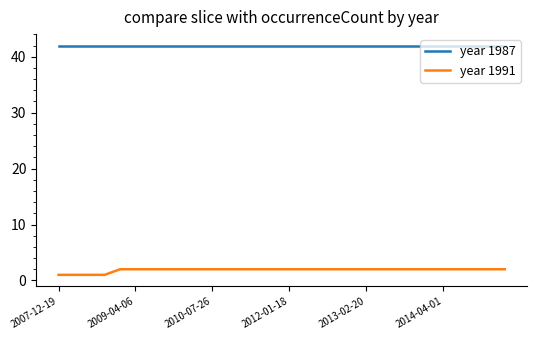

Rank the series by their maximum value, from highest to lowest.

year 1987, year 1991